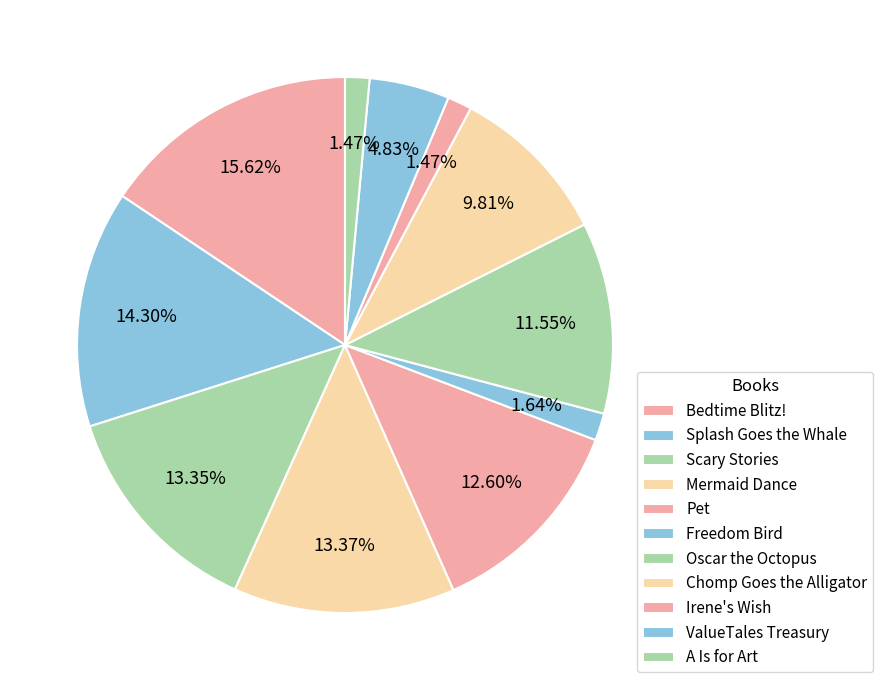

Is Scary Stories the majority of the pie?

No